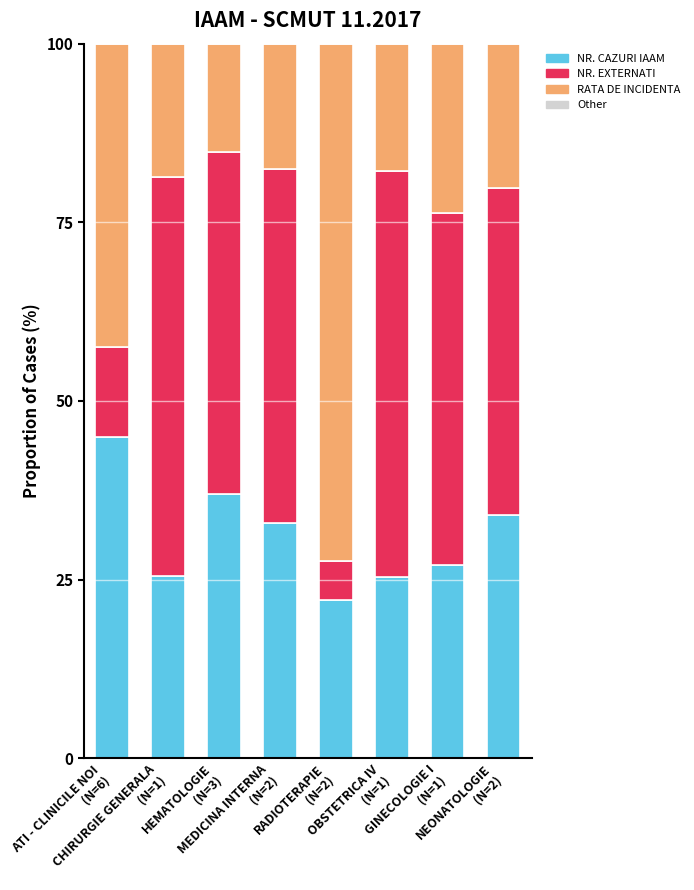

What is the maximum value for NR. CAZURI IAAM?

44.9